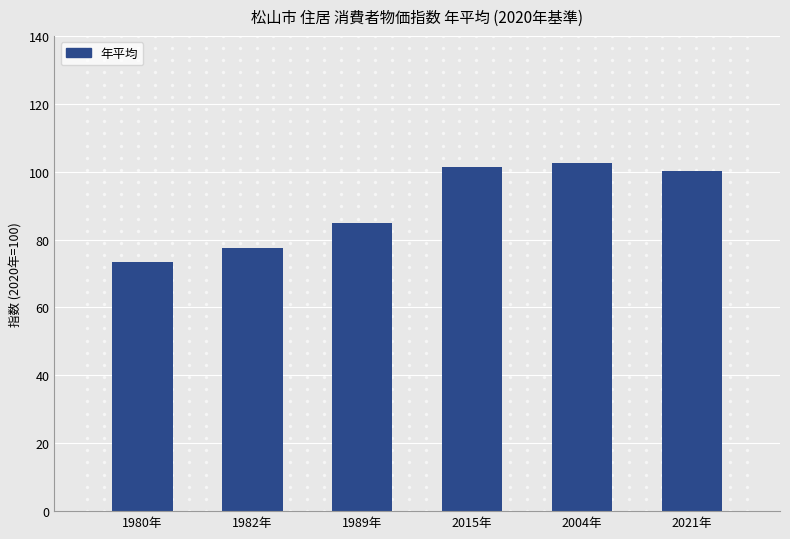

The chart shows a value of 73.3 at 1980年. True or false?

True